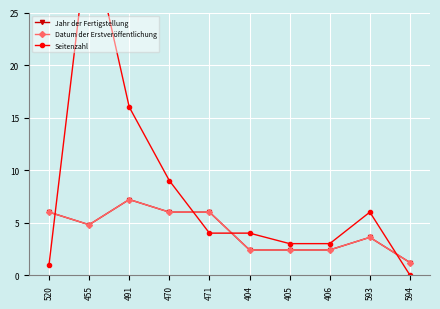

What position from the left is 470?

4